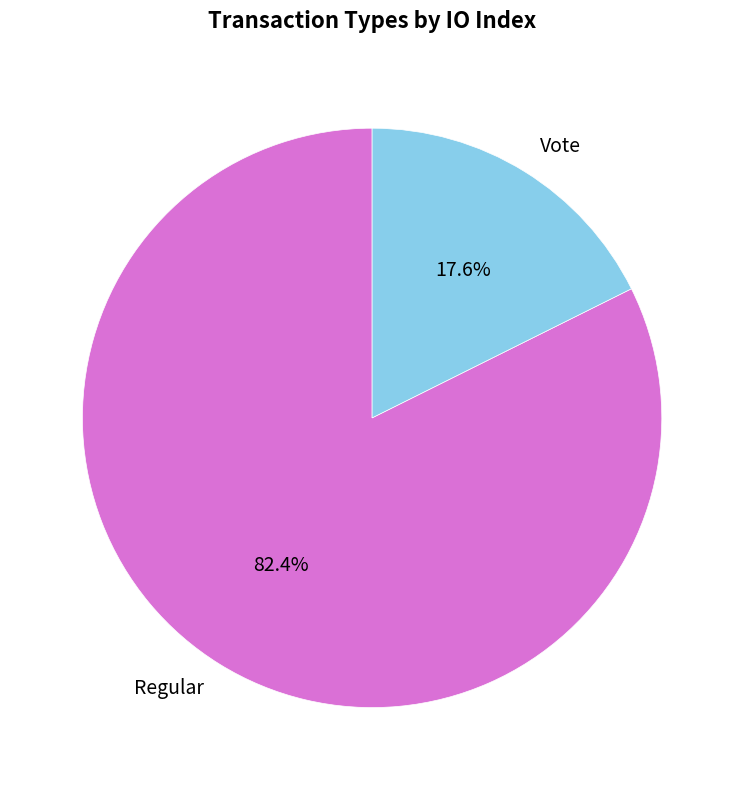

Is it true that Vote is 18% of the pie?

True